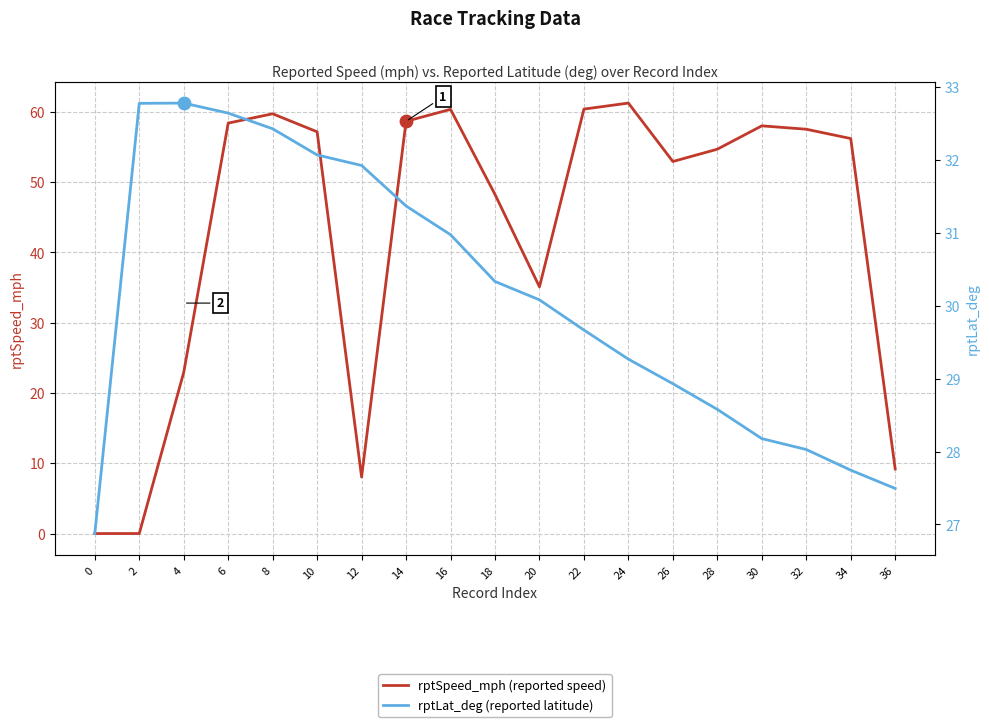

What are all the series names shown in the legend?

rptSpeed_mph, rptLat_deg